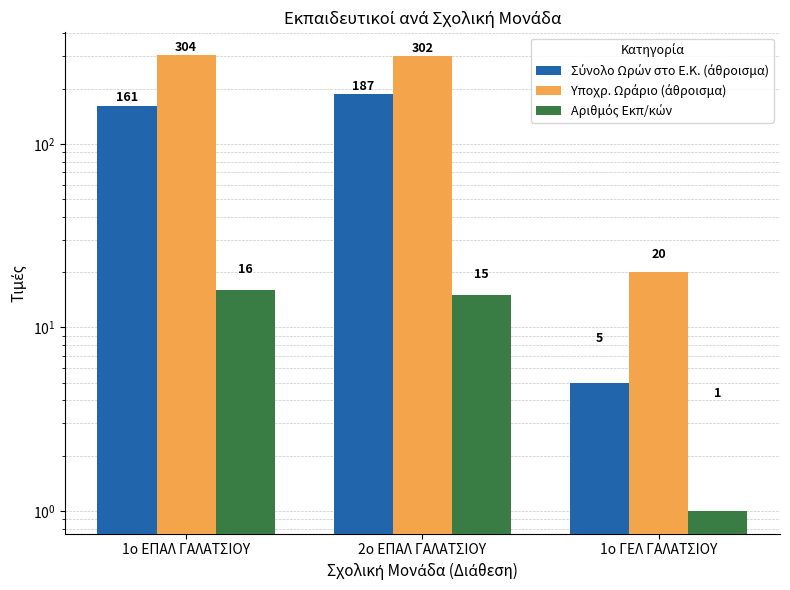

What is the highest value of the Αριθμός Εκπ/κών series?

16